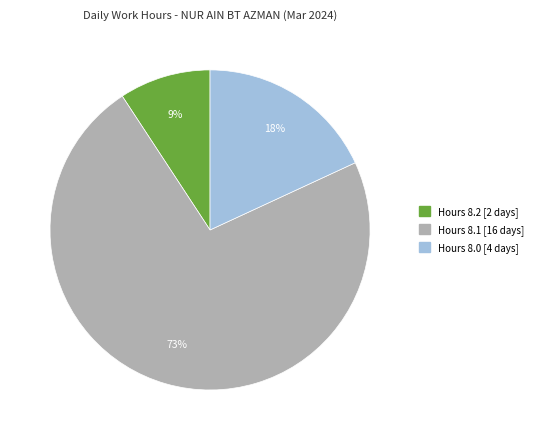

Is there a majority slice in this chart?

Yes